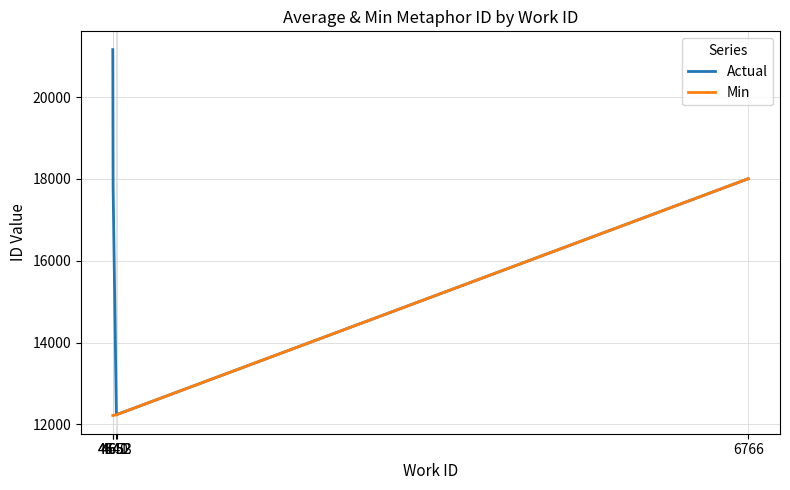

At how many categories does at least one series exceed 13693?

3